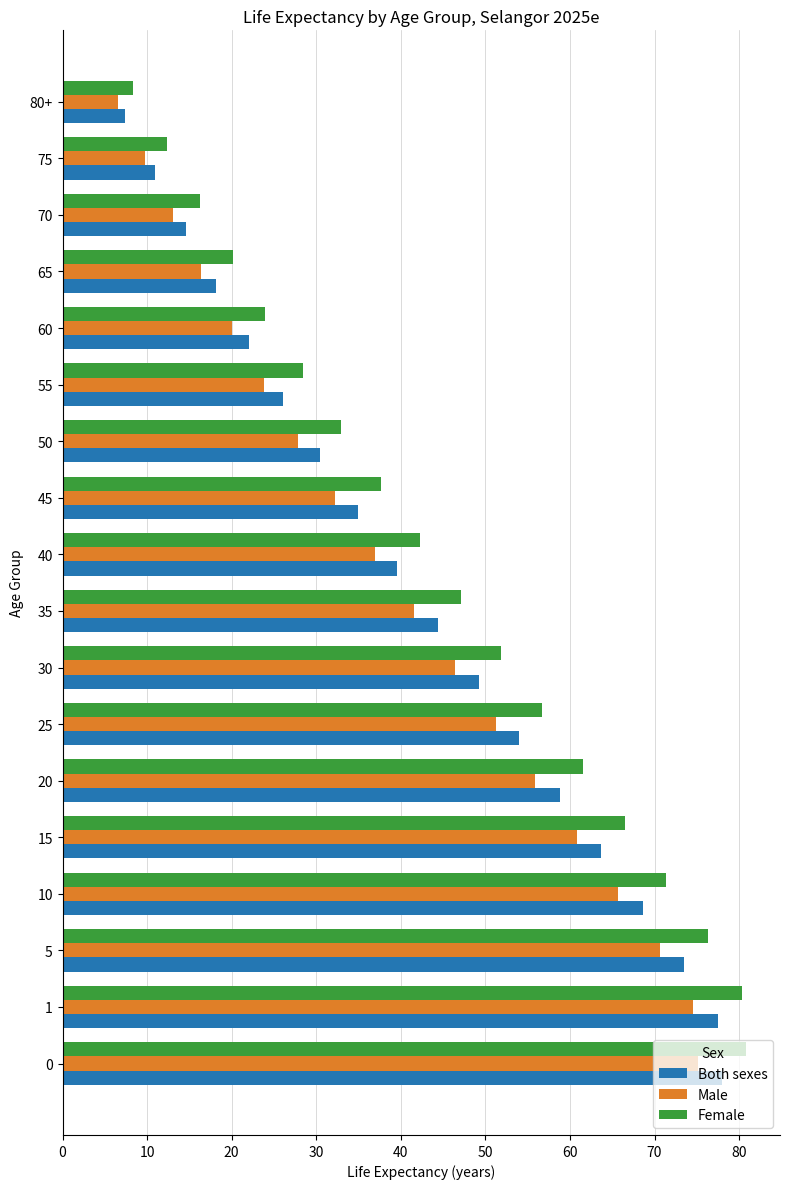

Is the value of Male at 15 greater than the value of Female at 0?

No